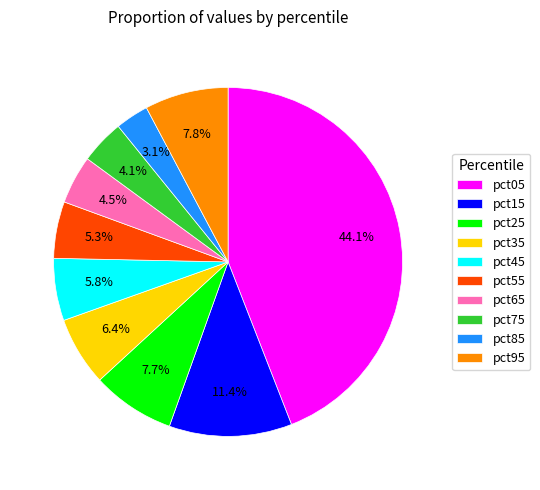

To the nearest percent, what portion does pct95 represent?

8%